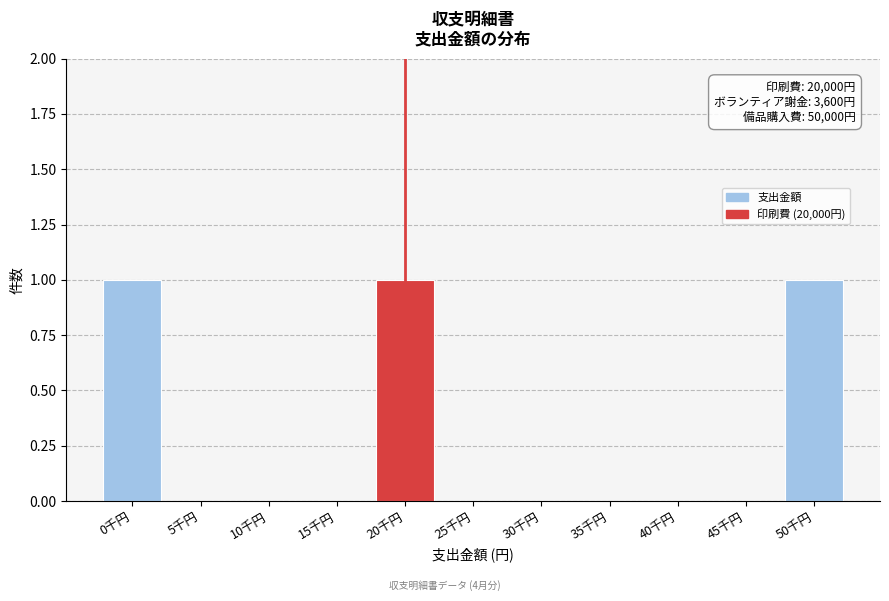

Reading left to right, what are all the values shown in this chart?

0千円=1	5千円=0	10千円=0	15千円=0	20千円=1	25千円=0	30千円=0	35千円=0	40千円=0	45千円=0	50千円=1